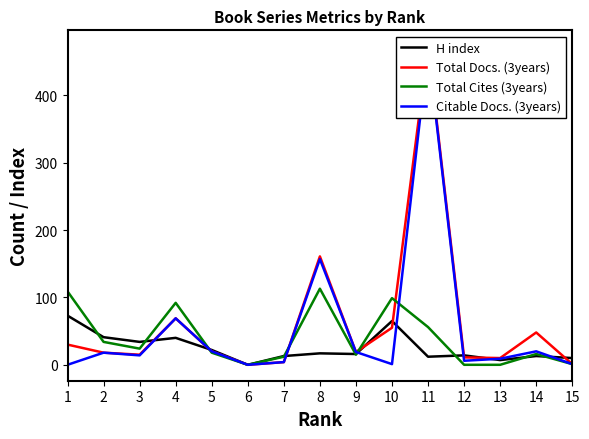

After their last crossing, which series has the higher values: Total Cites (3years) or Citable Docs. (3years)?

Citable Docs. (3years)